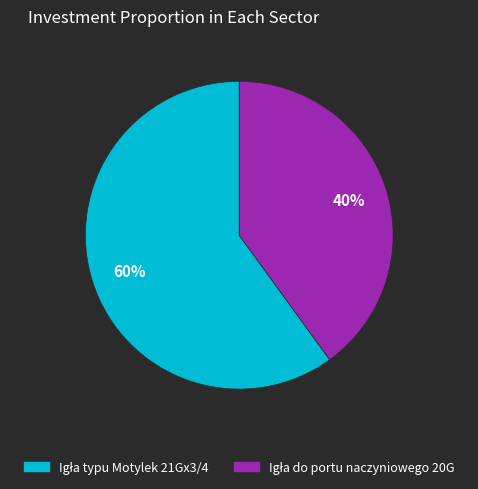

To the nearest percent, what is the difference between the largest and smallest slice percentages?

20%